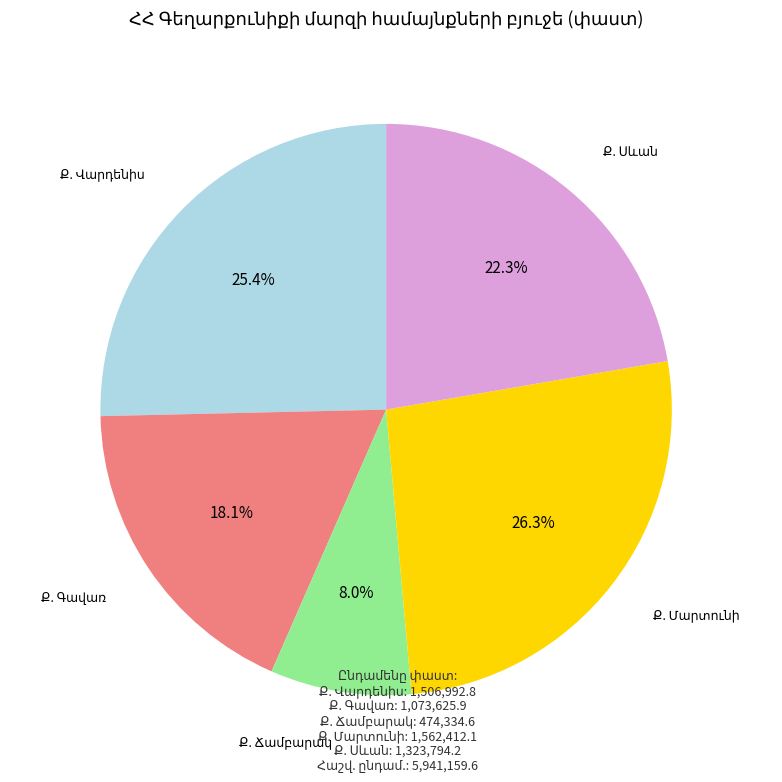

Is there a majority slice in this chart?

No